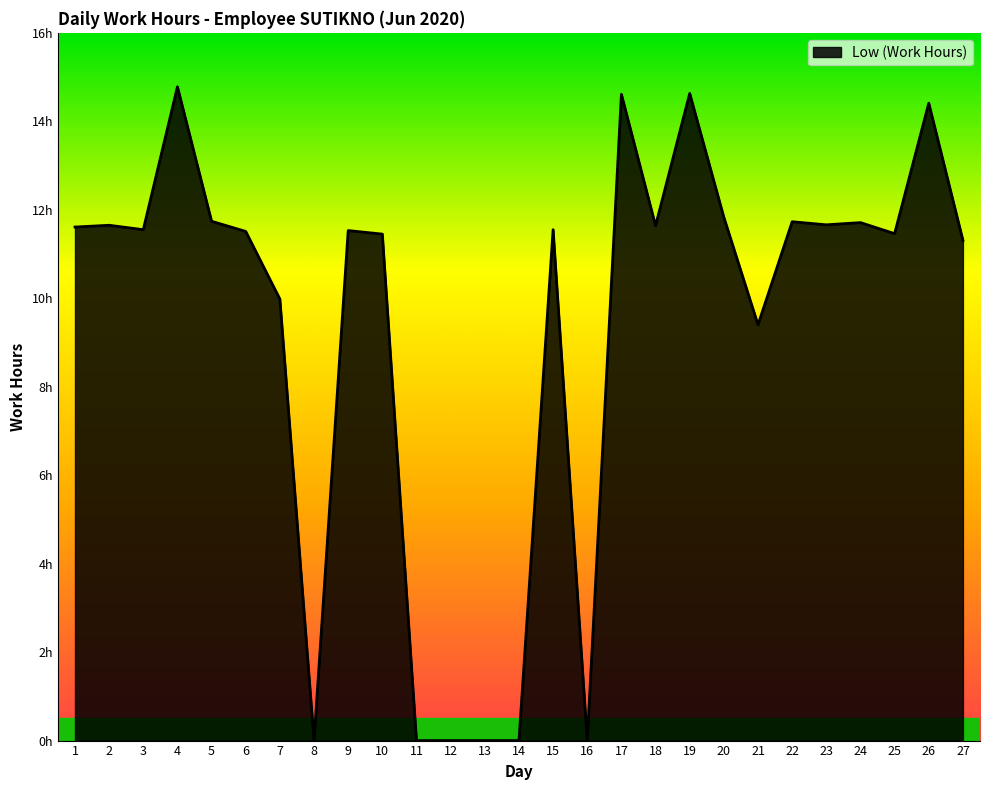

Is this an area chart (filled region under the line)?

Yes